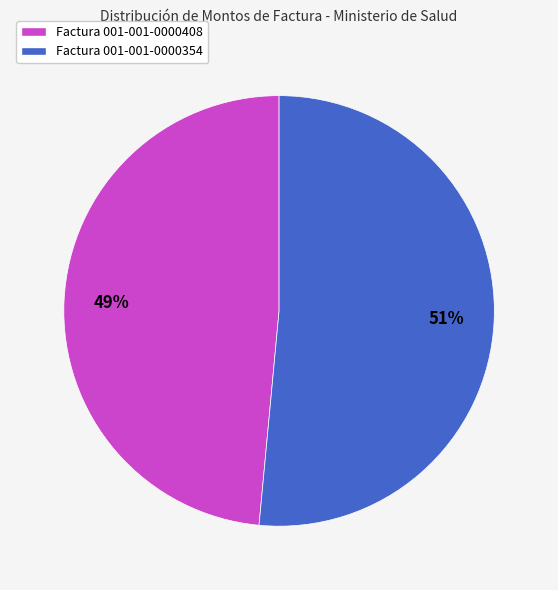

What percentage is the Factura 001-001-0000354 slice, to the nearest percent?

51%